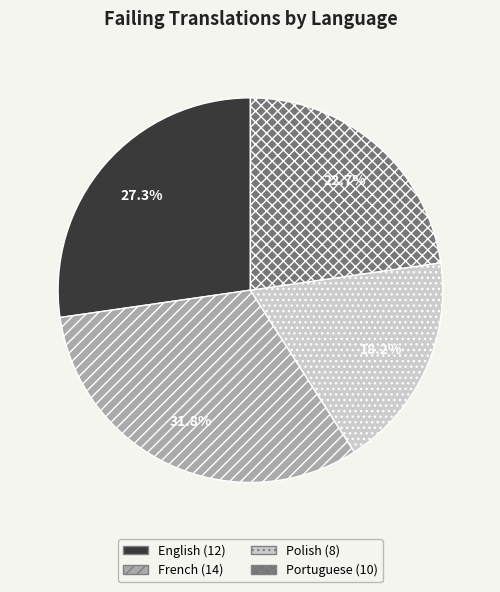

Which slice is the largest?

French